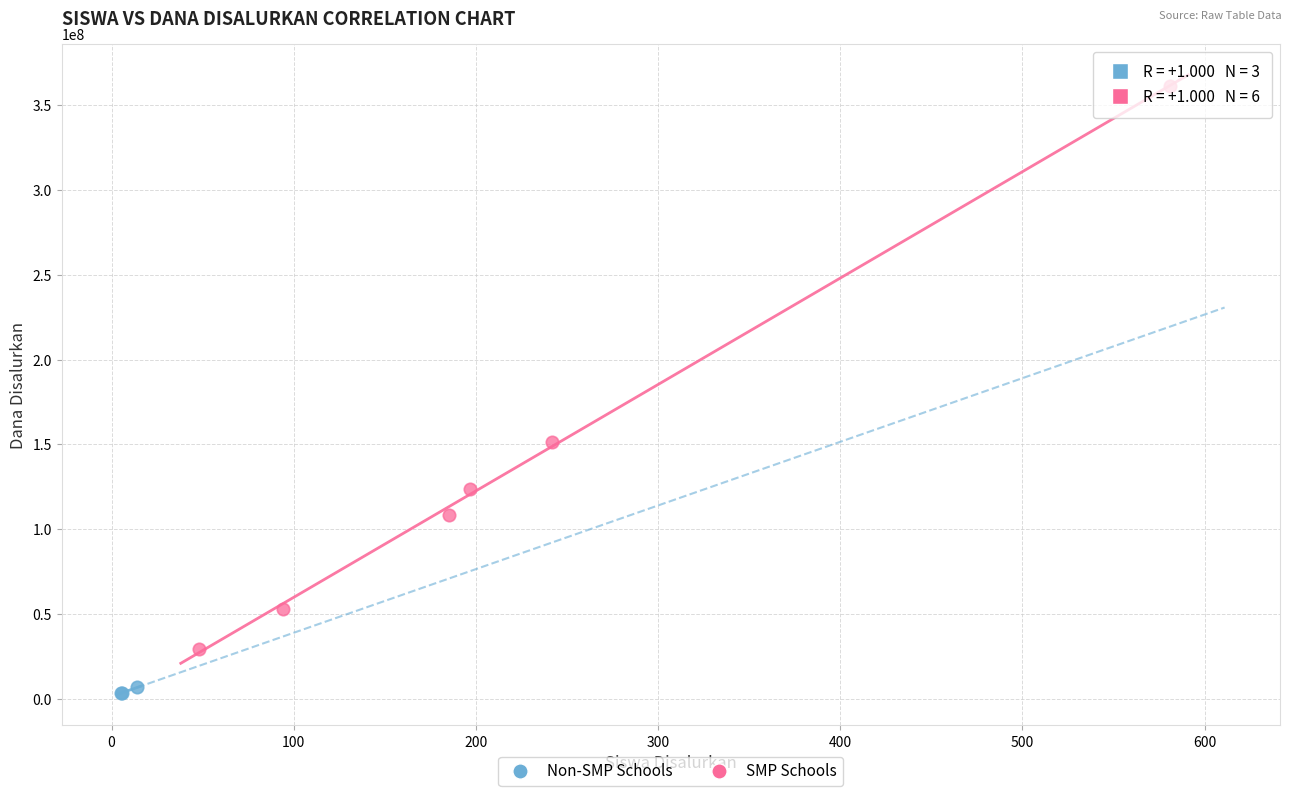

What are all the series names shown in the legend?

Non-SMP Schools, SMP Schools